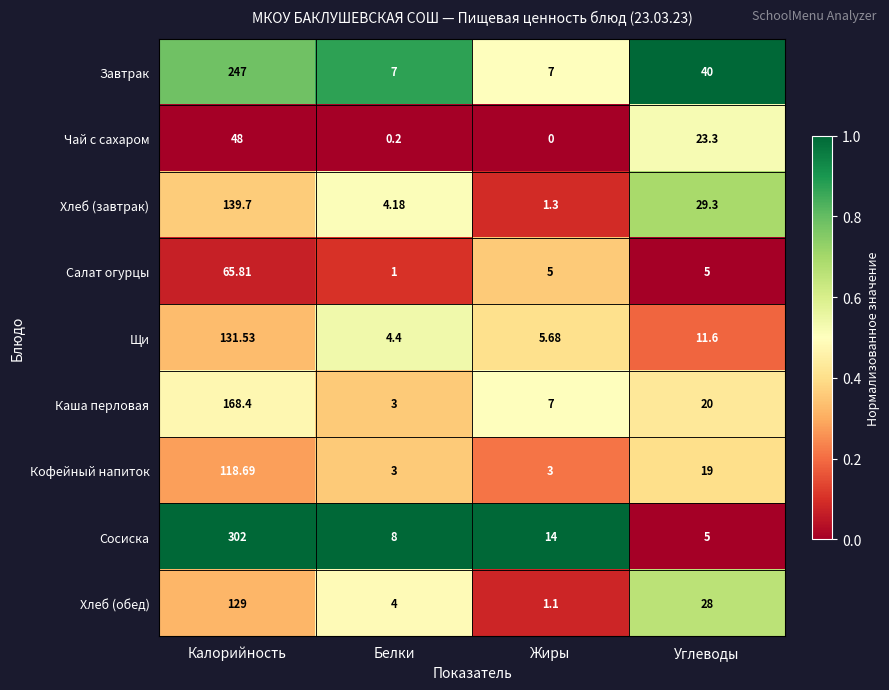

At which category is the sum across all series the highest?

Калорийность